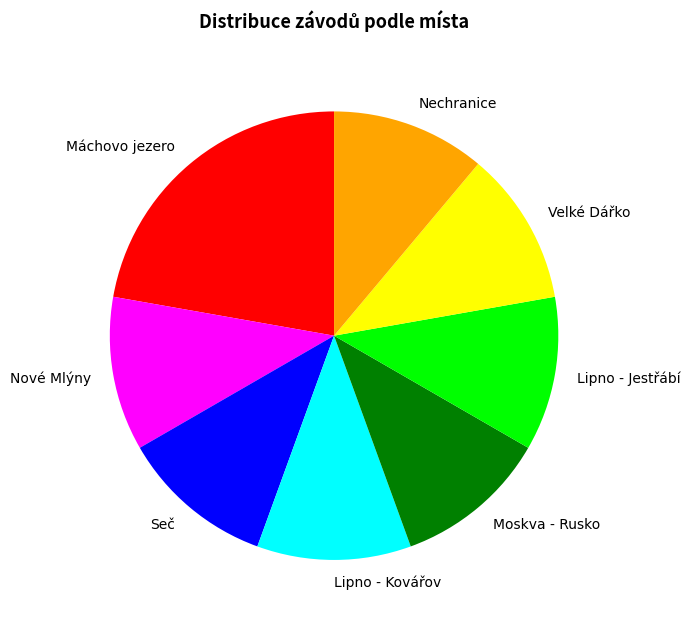

Which has a higher value, Nechranice or Máchovo jezero?

Máchovo jezero